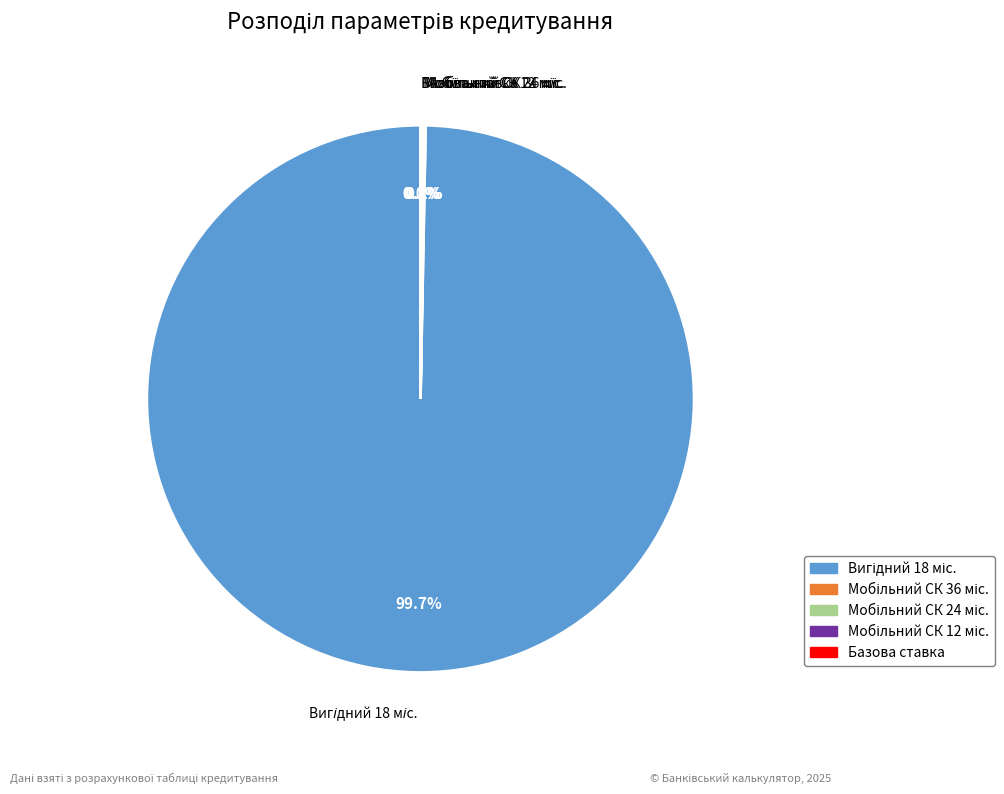

Does any single category account for the majority?

Yes